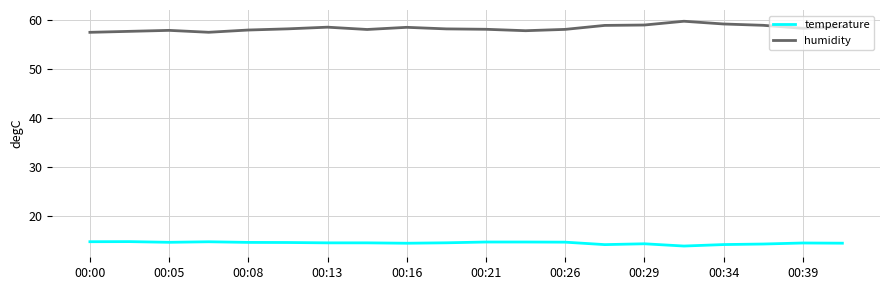

Which series has the largest range (max minus min)?

humidity